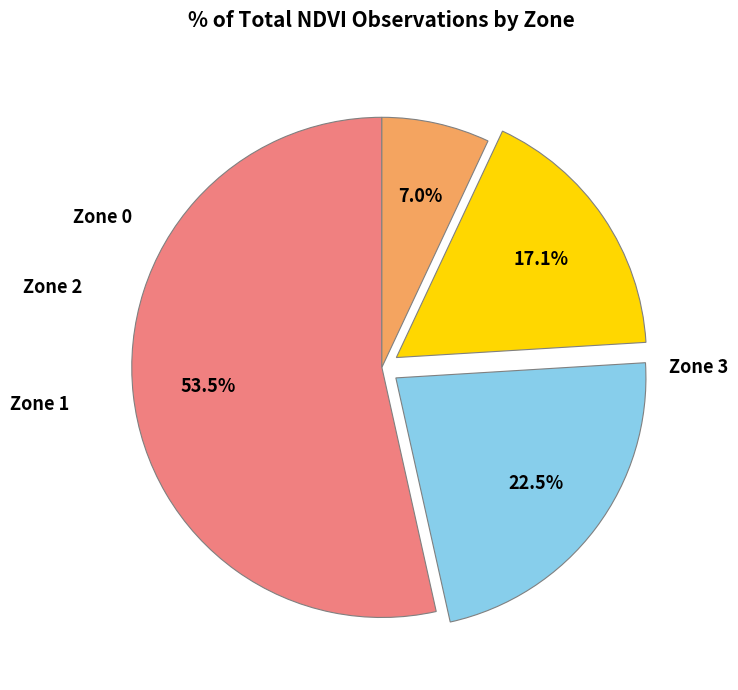

Is there any slice that represents more than half of the pie?

Yes